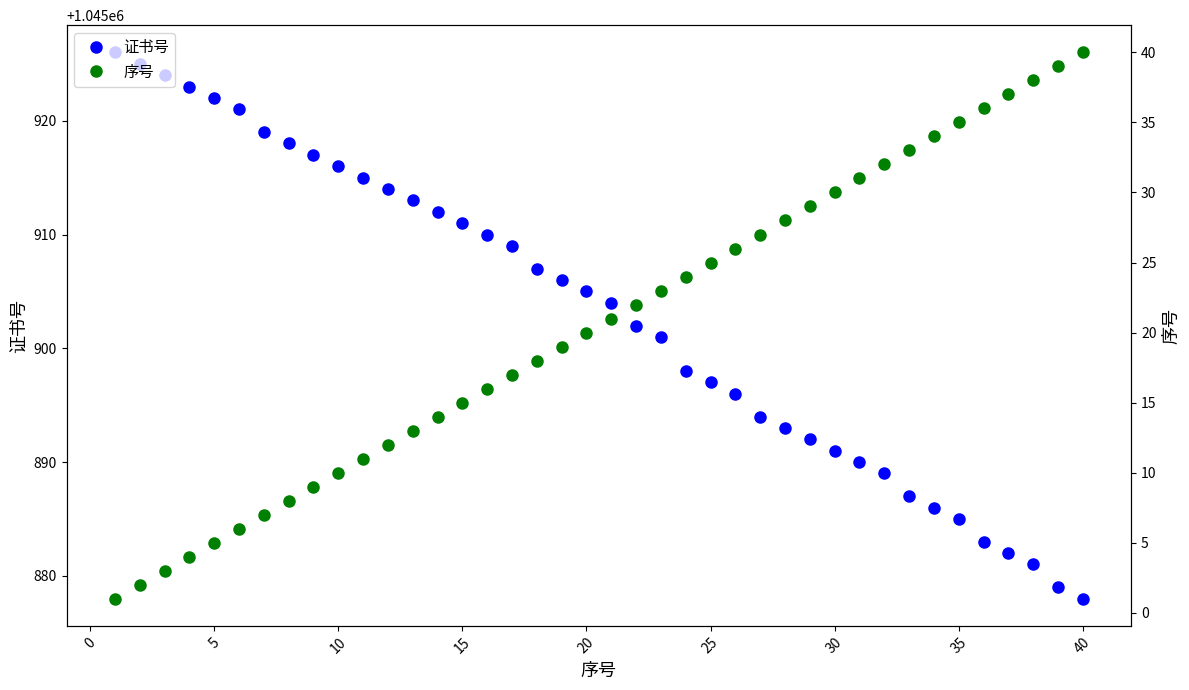

Which series has the largest total across all categories?

证书号